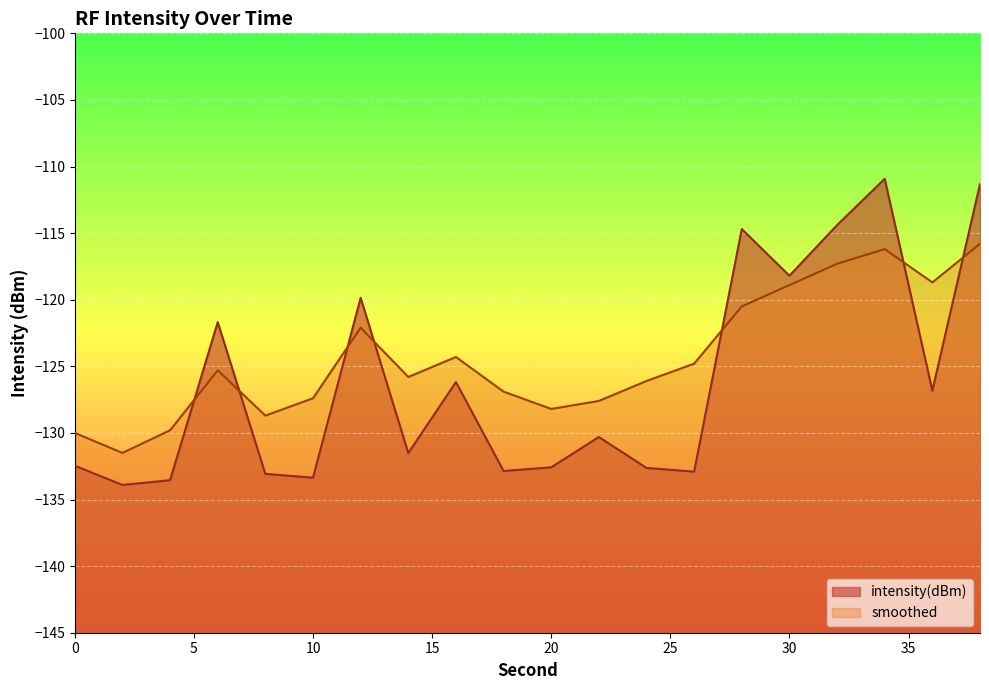

Reading left to right, what are all the values shown in this chart?

intensity(dBm): 0=-132.5	2=-133.9	4=-133.6	6=-121.7	8=-133.1	10=-133.4	12=-119.9	14=-131.5	16=-126.2	18=-132.9	20=-132.6	22=-130.3	24=-132.6	26=-132.9	28=-114.7	30=-118.2	32=-114.4	34=-110.9	36=-126.8	38=-111.3
smoothed: 0=-130.0	2=-131.5	4=-129.8	6=-125.3	8=-128.7	10=-127.4	12=-122.1	14=-125.8	16=-124.3	18=-126.9	20=-128.2	22=-127.6	24=-126.1	26=-124.8	28=-120.5	30=-118.9	32=-117.3	34=-116.2	36=-118.7	38=-115.8